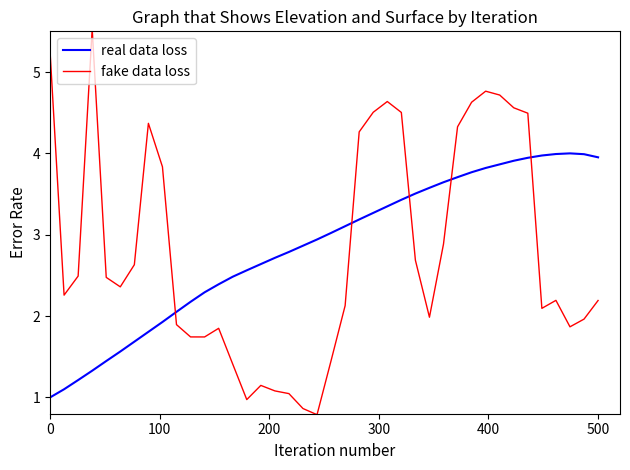

What is the greatest value displayed?

5.5